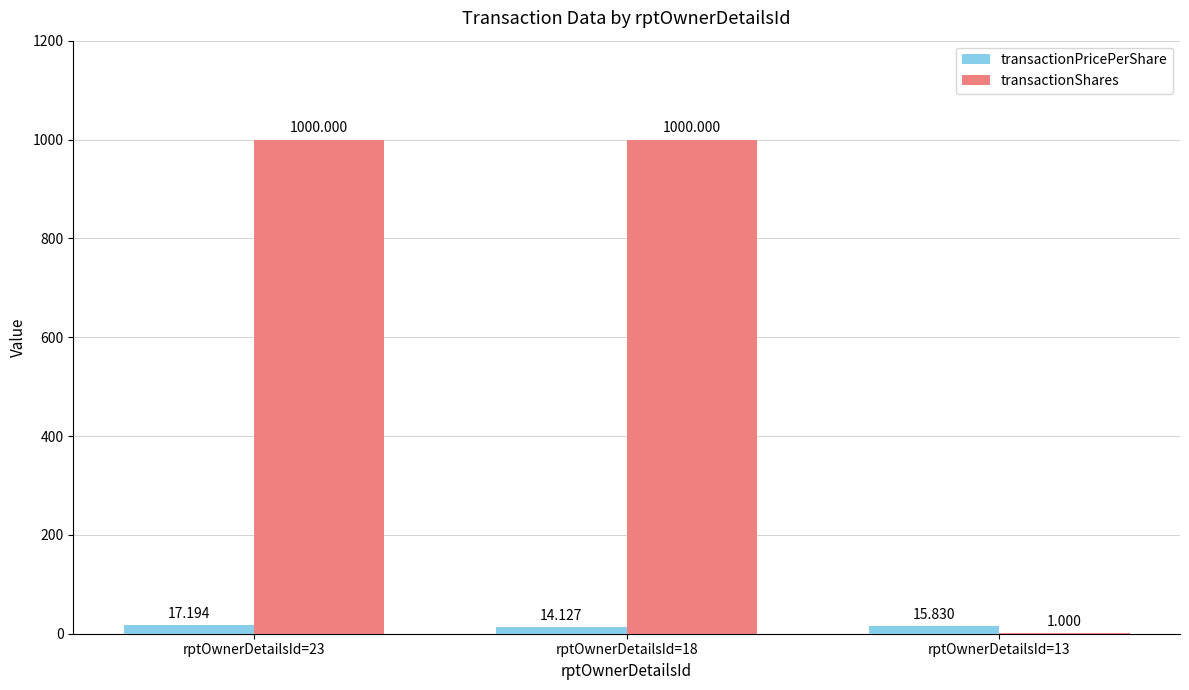

Are the bars horizontal?

No